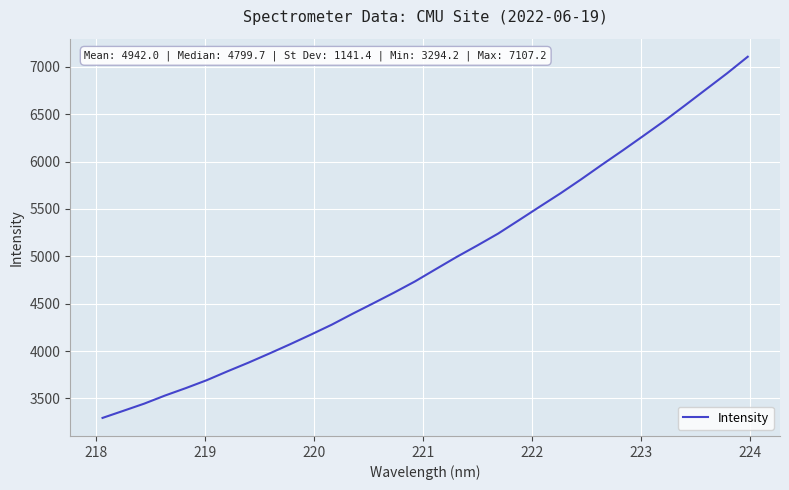

What is the smallest value displayed?

3294.2